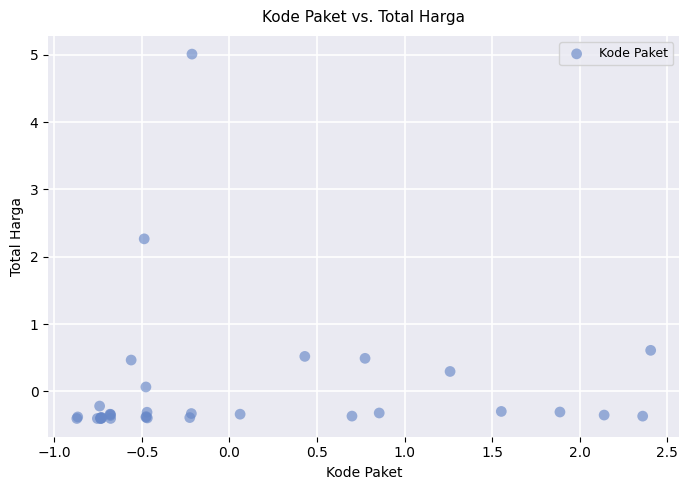

What Y value in the scatter plot is closest to 2?

2.3